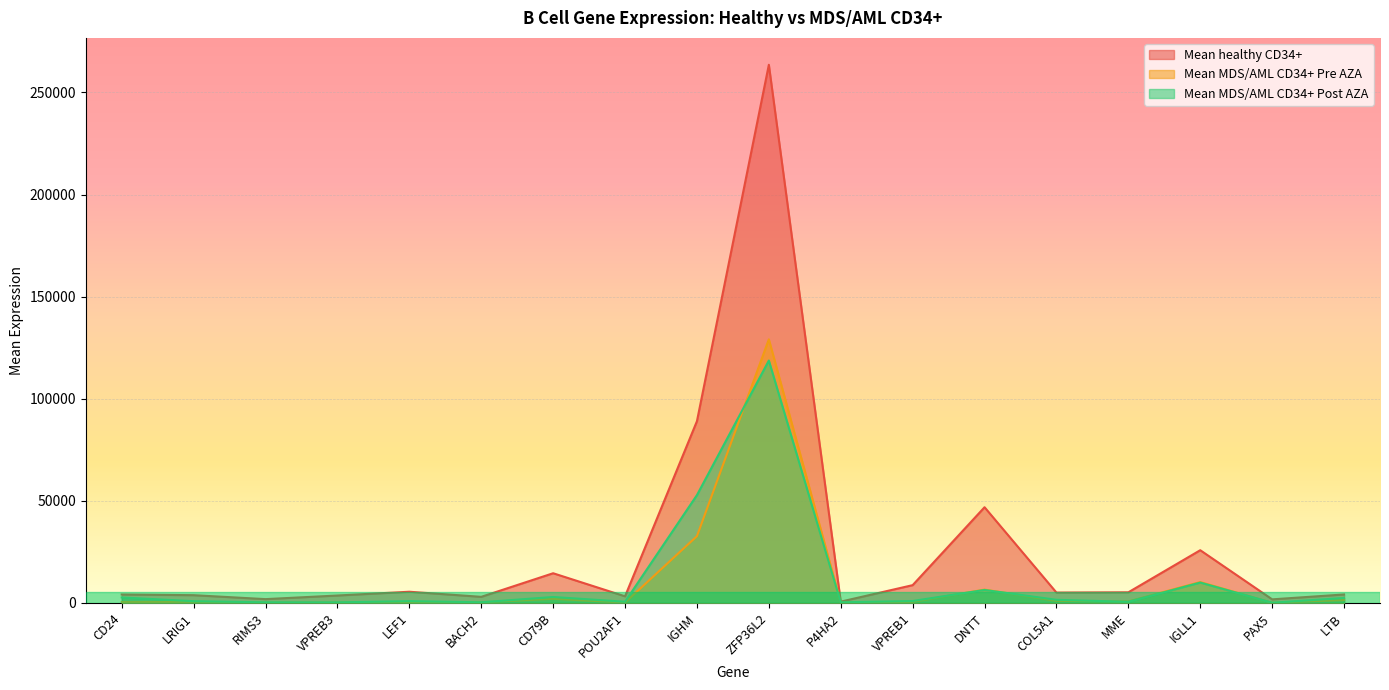

What is the label of the 8th point from the right?

P4HA2